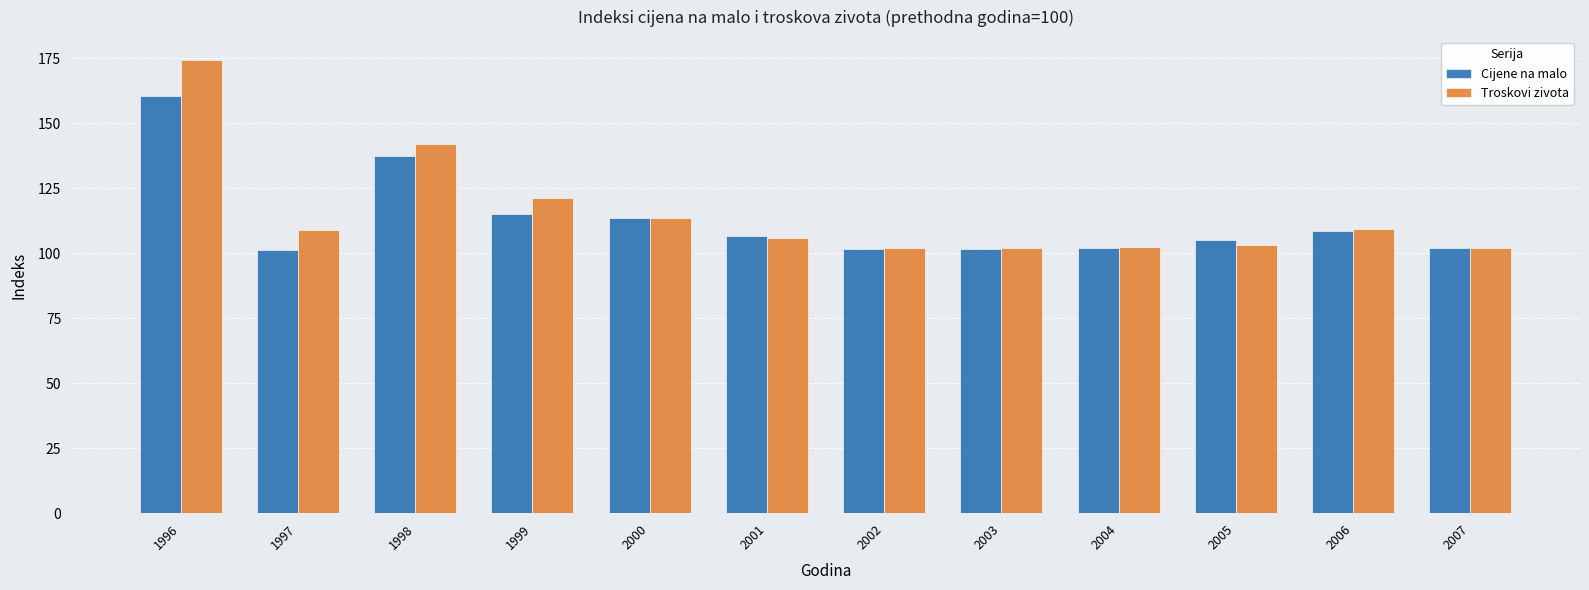

Rank the series by their average value, from lowest to highest.

Cijene na malo, Troskovi zivota